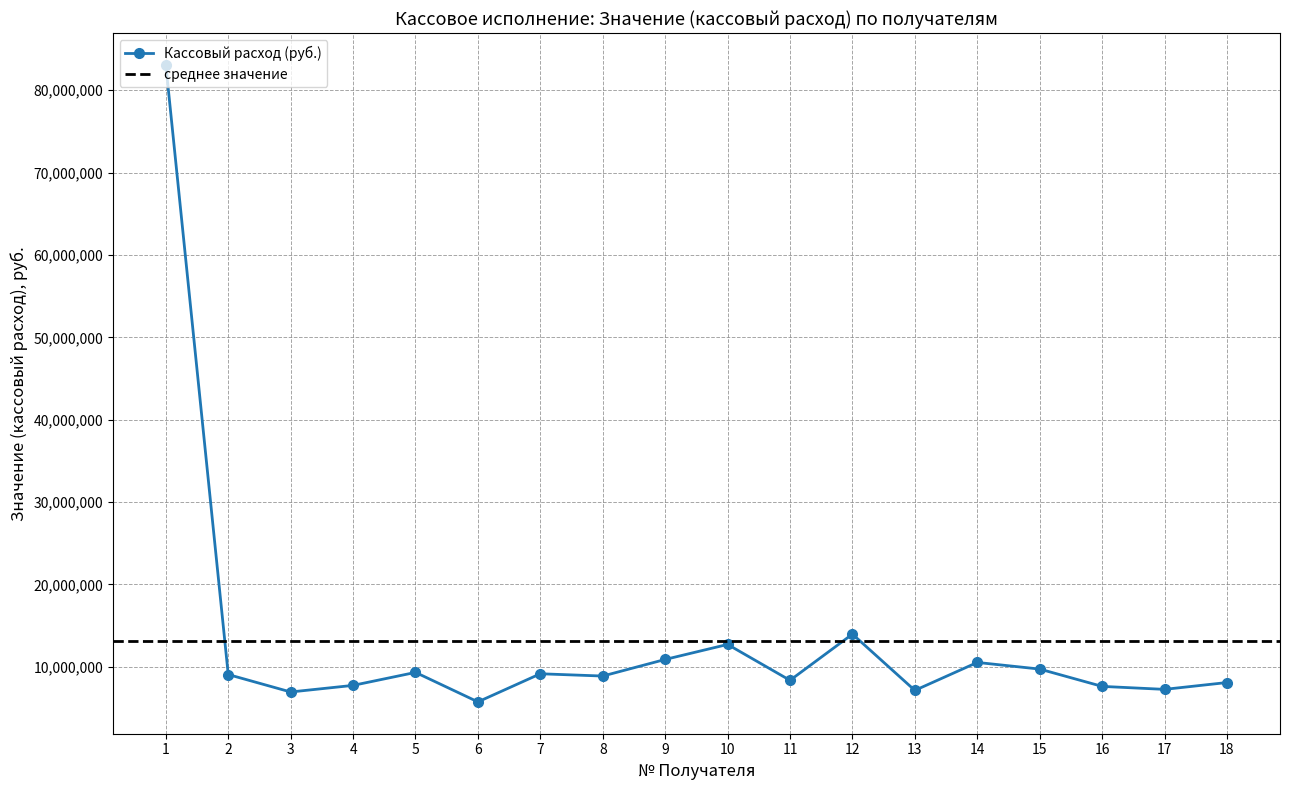

Between 12 and 11, which is larger?

12